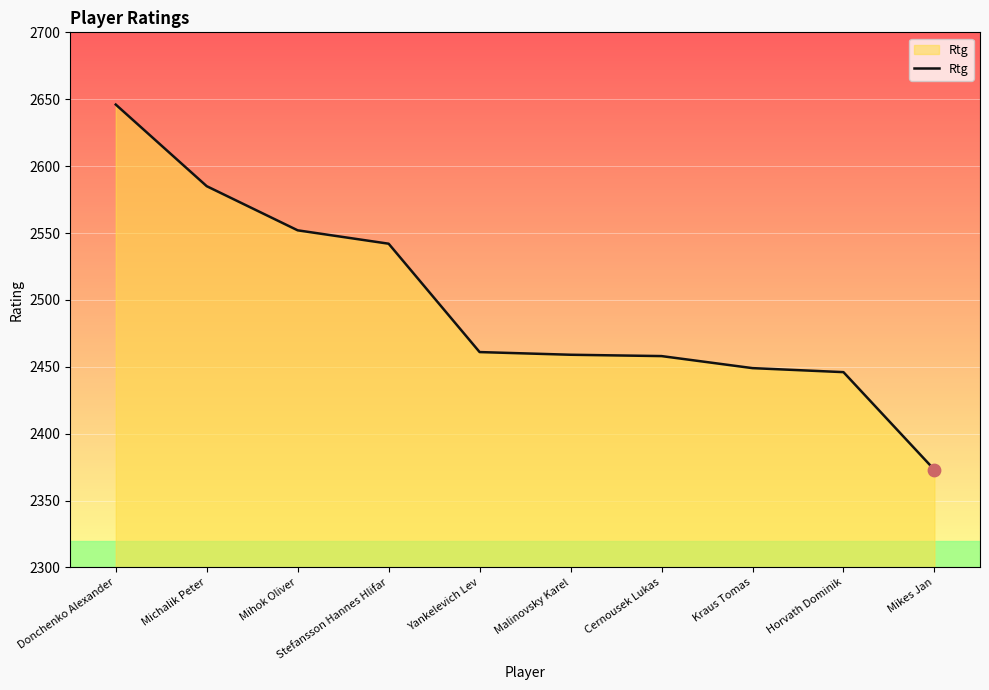

What is the ratio of the value at Cernousek Lukas to the value at Mikes Jan?

1.0